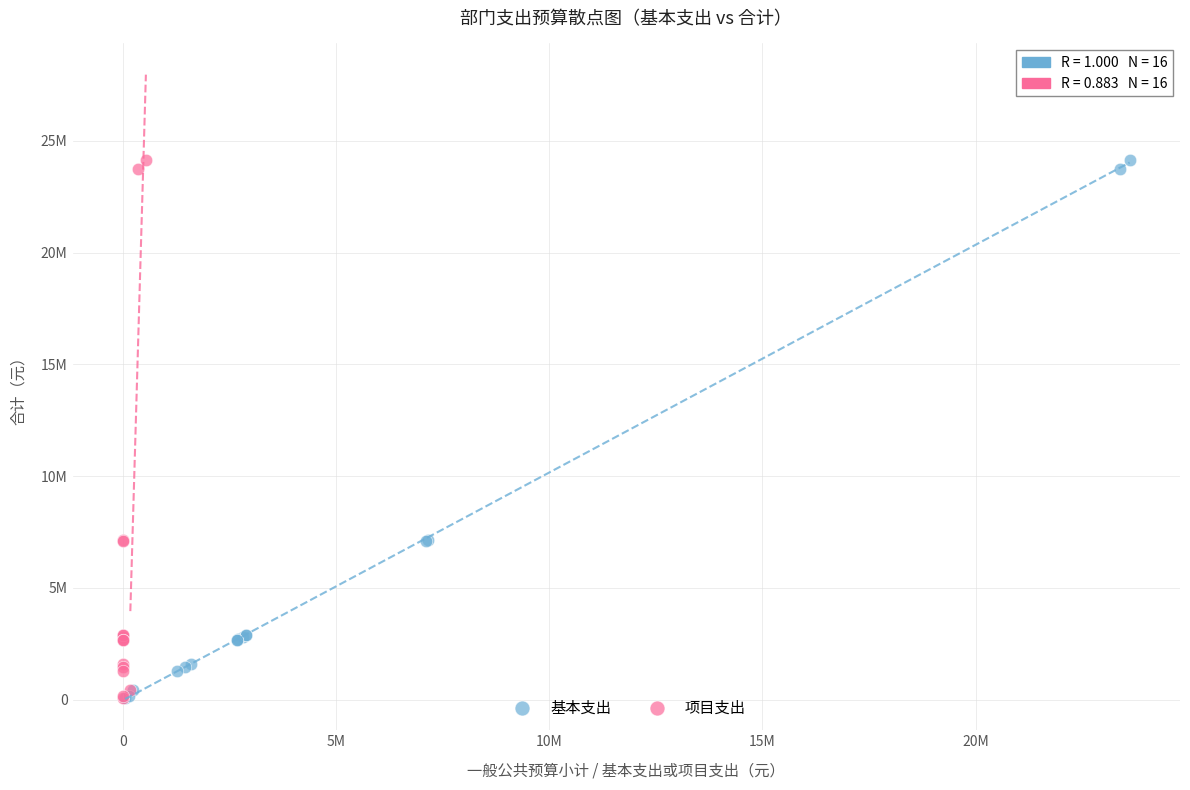

What are all the series names shown in the legend?

基本支出, 项目支出